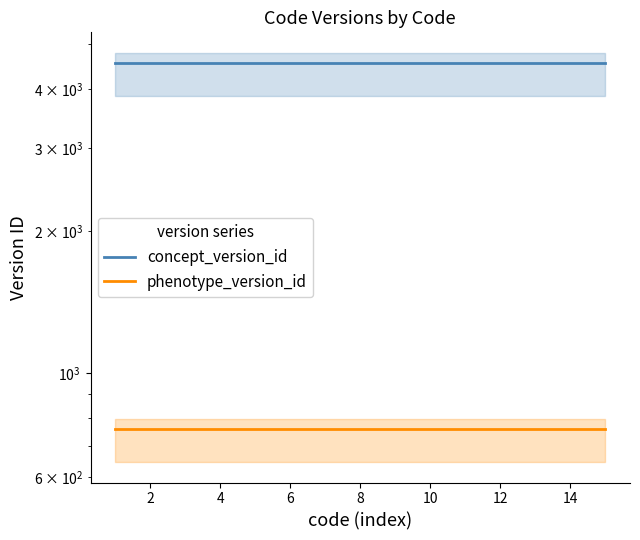

The phenotype_version_id series shows 1146 at 6. True or false?

False